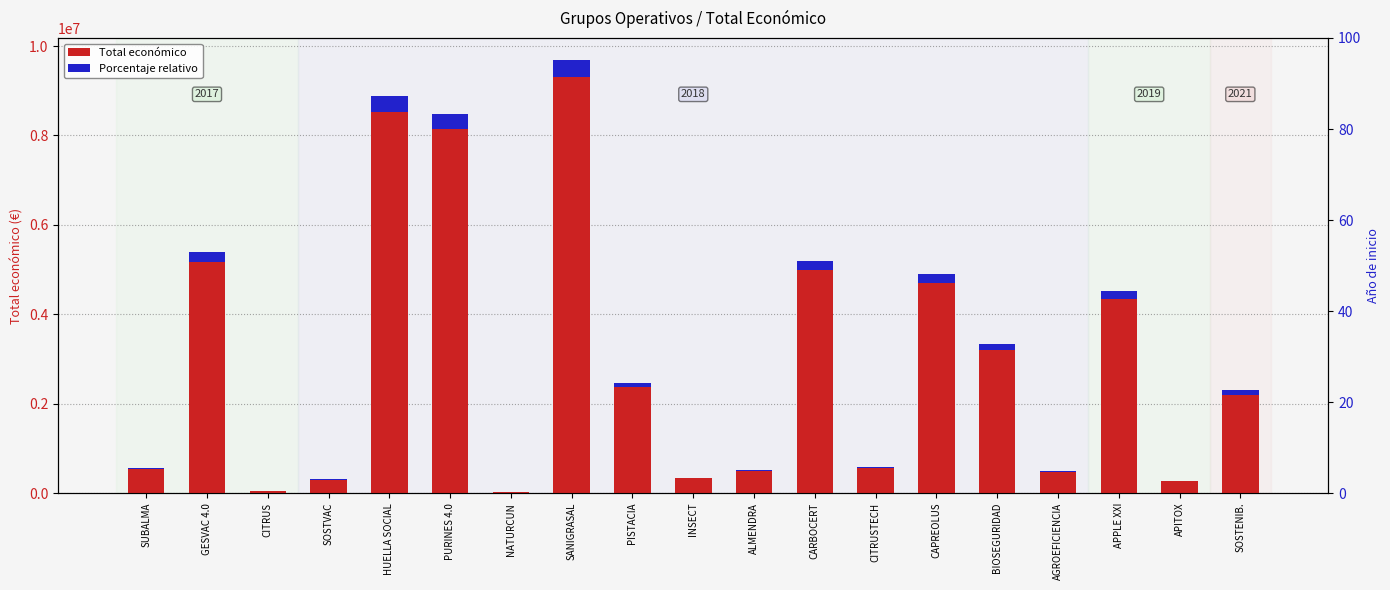

What is the minimum value for Porcentaje relativo?

779.1